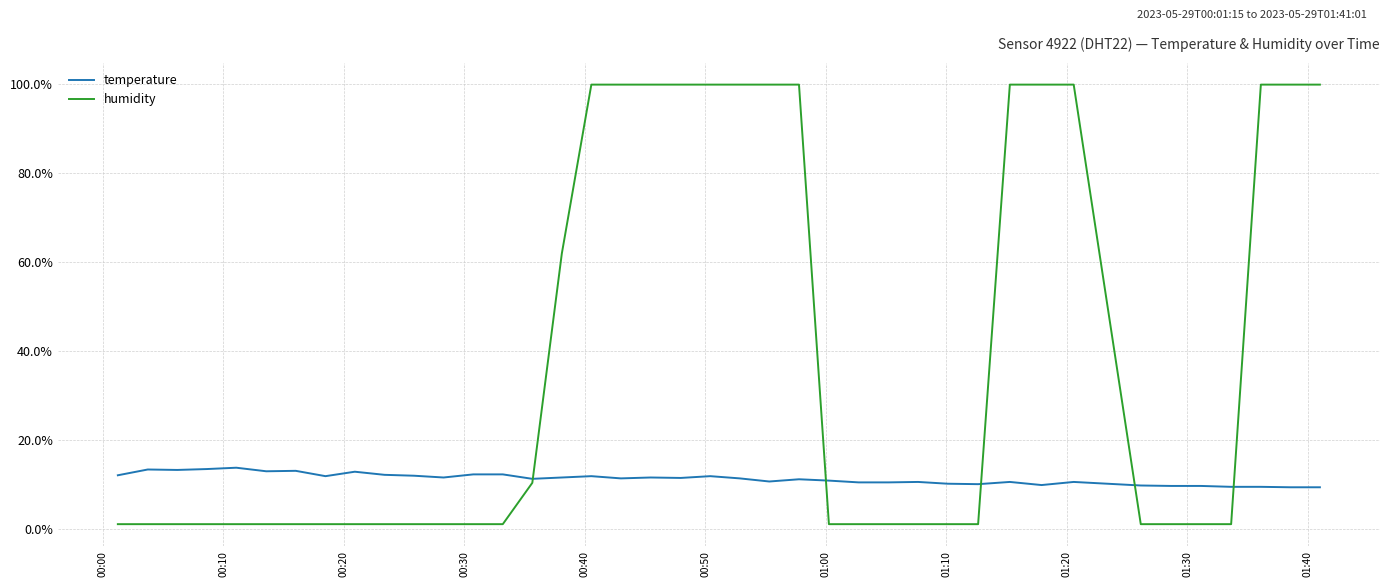

Which series has the largest range (max minus min)?

humidity